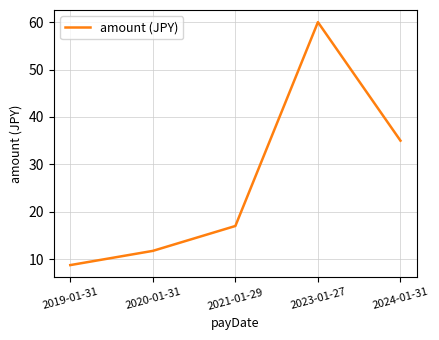

What position from the left is 2023-01-27?

4